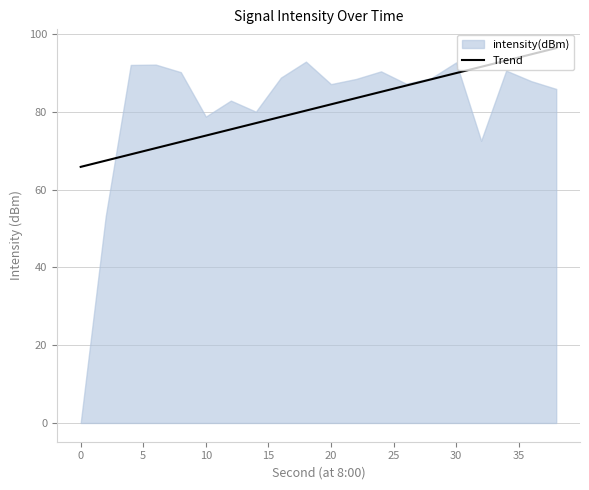

True or false: the data shows 121.6 at 10.

False